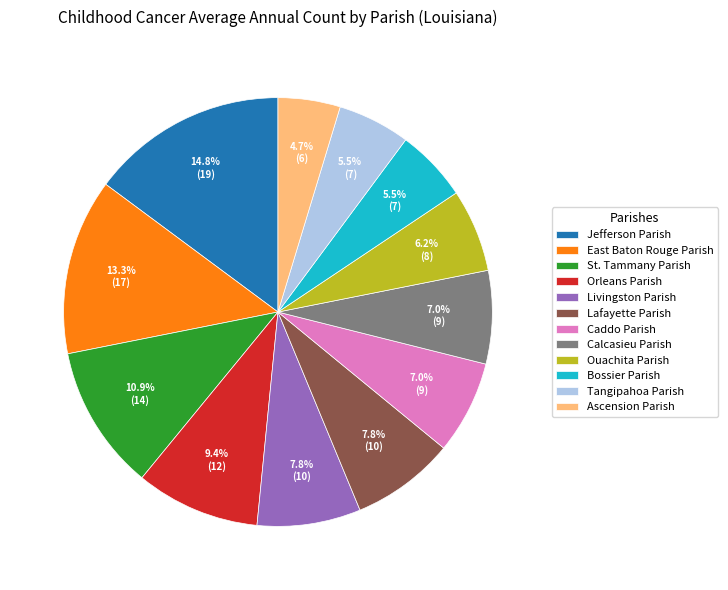

To the nearest percent, what is the combined percentage of Ascension Parish and East Baton Rouge Parish?

18%